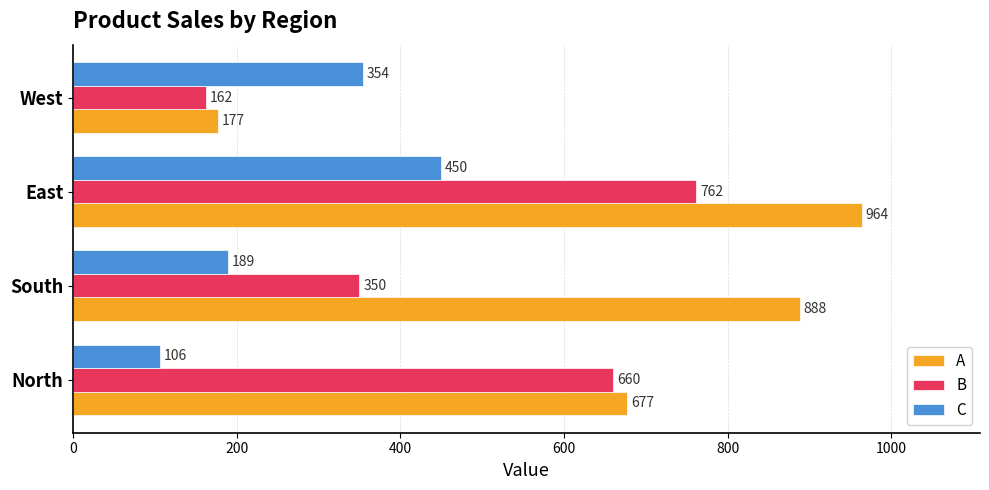

What is the sum of all C values?

1099